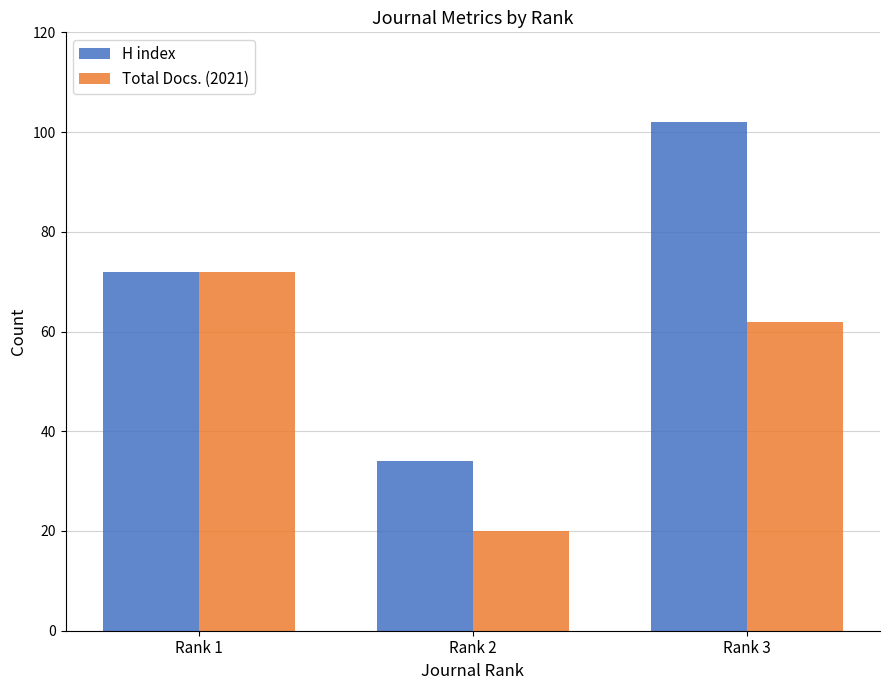

What is the average value of the H index series?

69